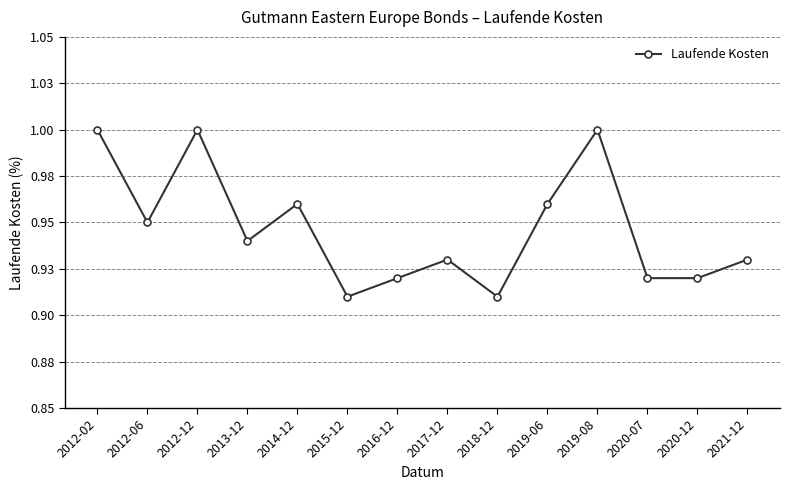

Does the chart have visible grid lines?

Yes